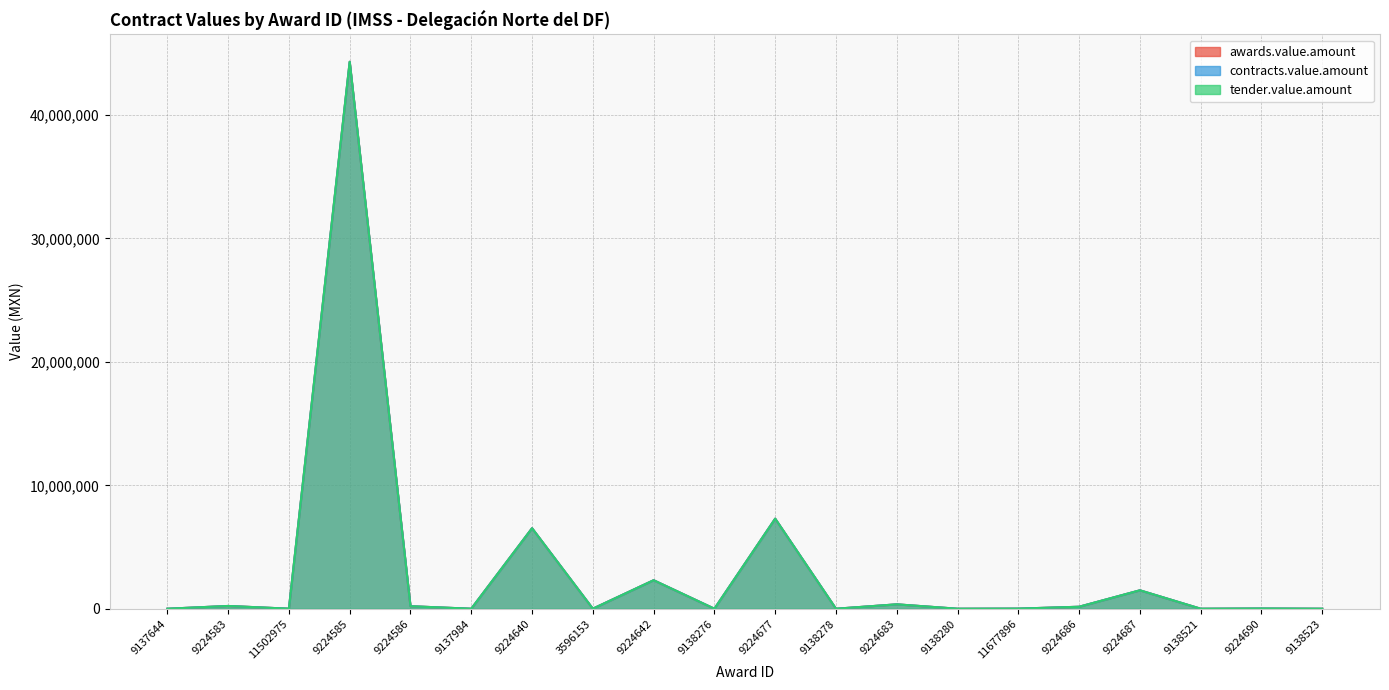

Which series has the widest spread of values?

awards.value.amount